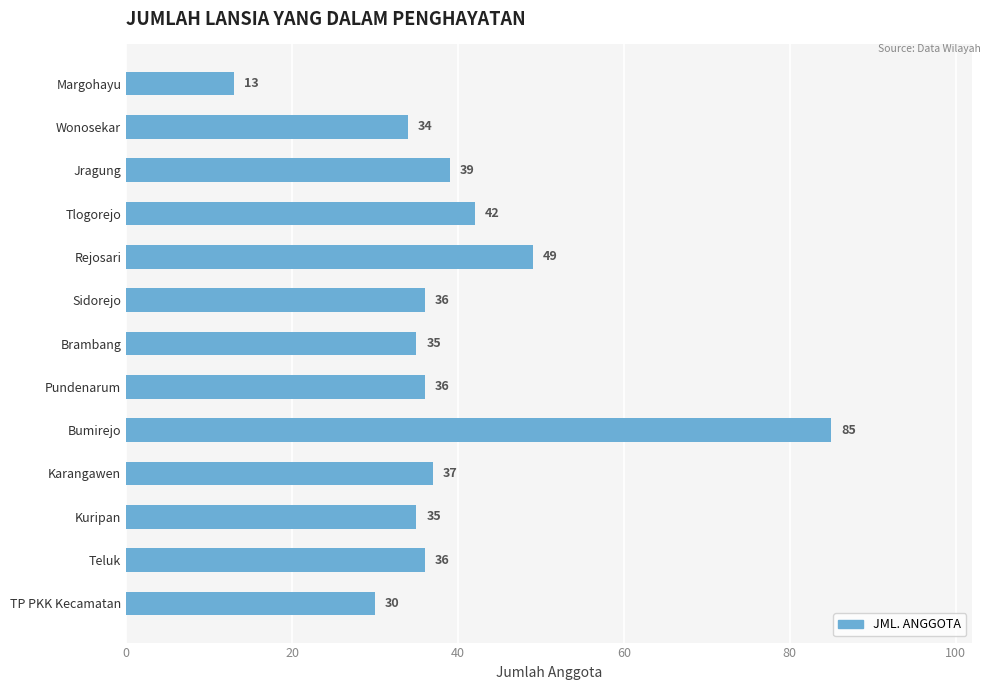

What is the label of the 4th bar from the top?

Tlogorejo